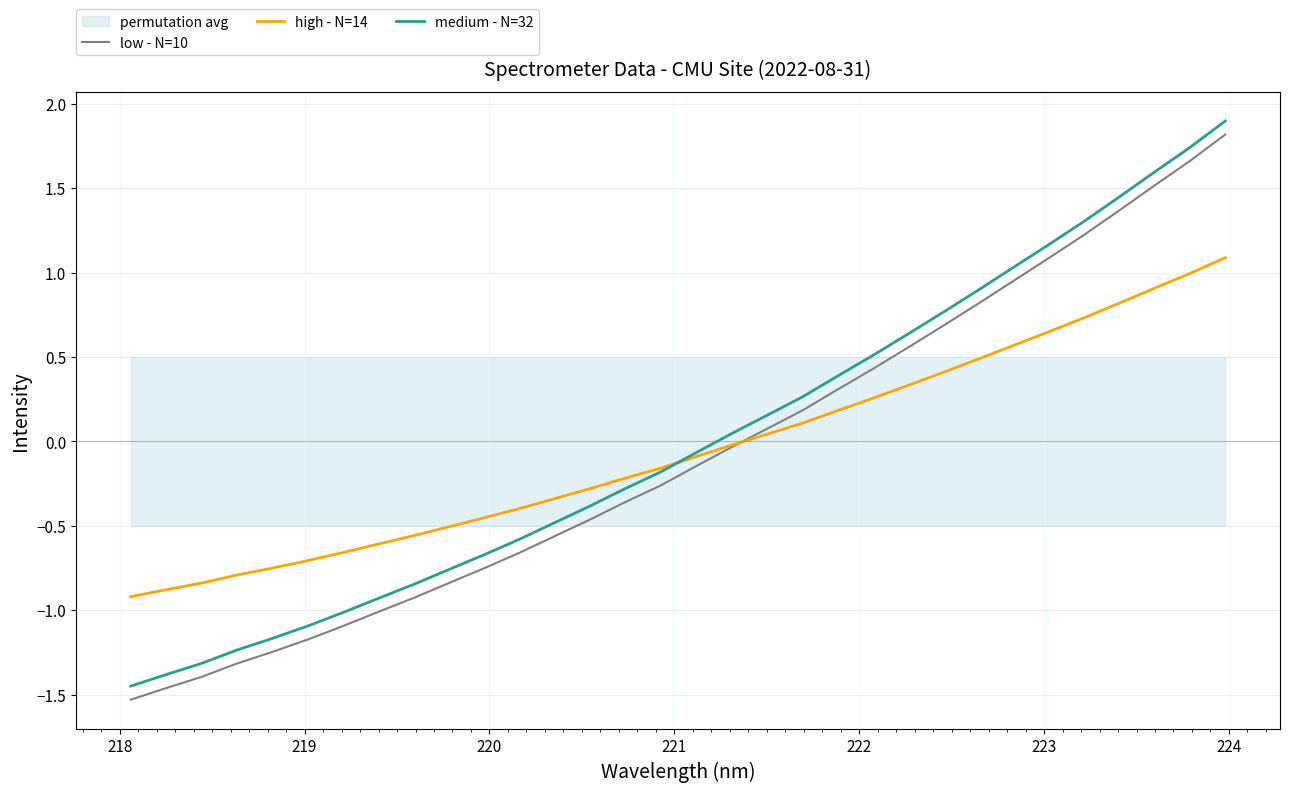

What is the difference between the maximum and minimum values in the high - N=14 series?

2.0